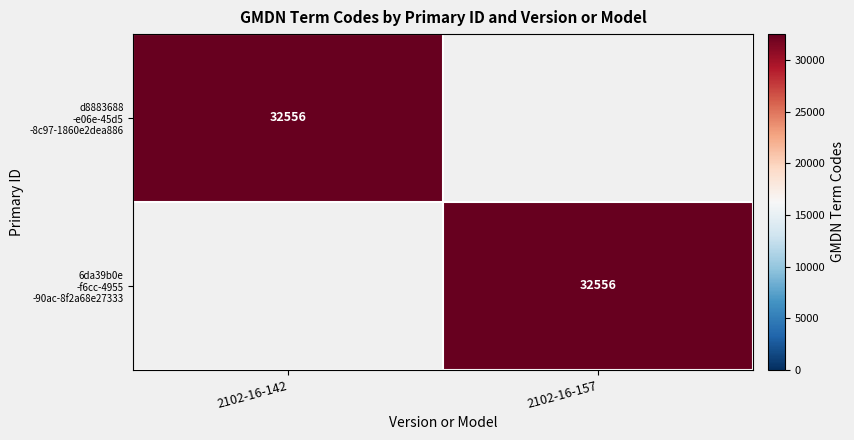

What is the highest value of the 6da39b0e -f6cc-4955 -90ac-8f2a68e27333 series?

32556